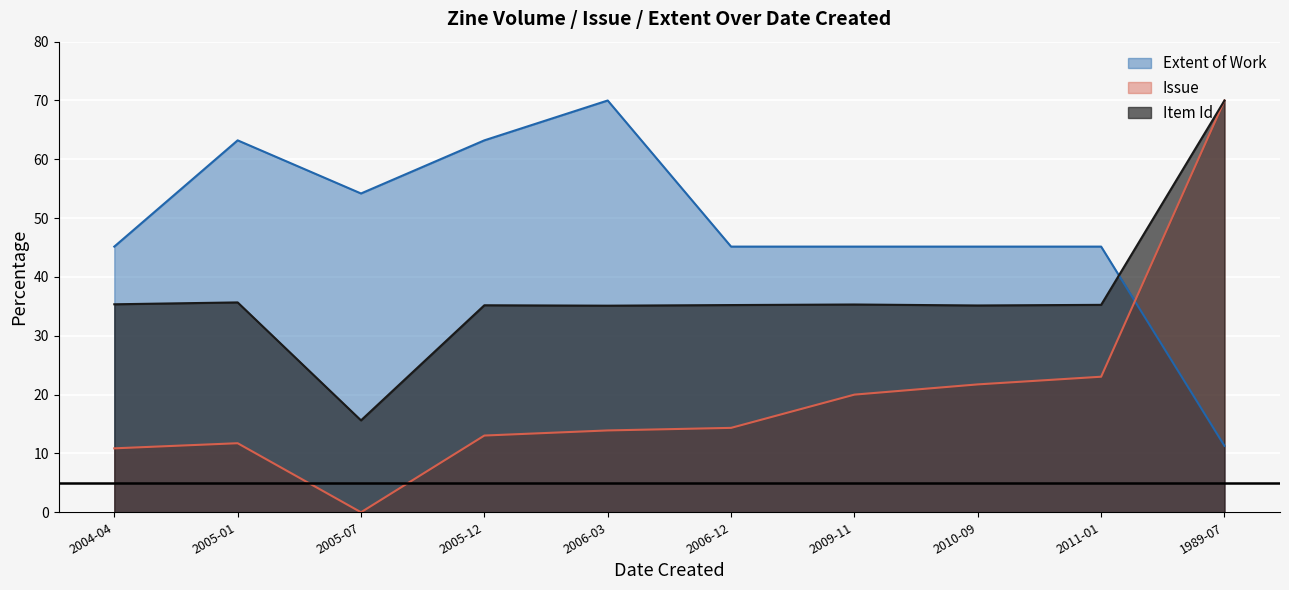

The Item Id series shows 15.6 at 2005-07. True or false?

True